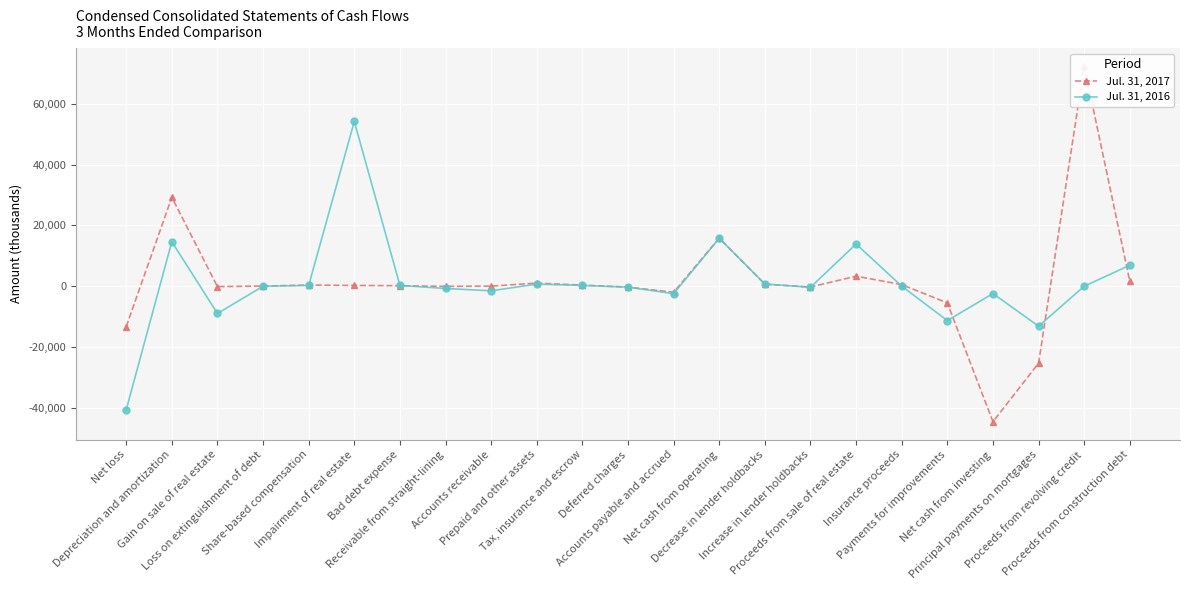

Which series has the largest total across all categories?

Jul. 31, 2017